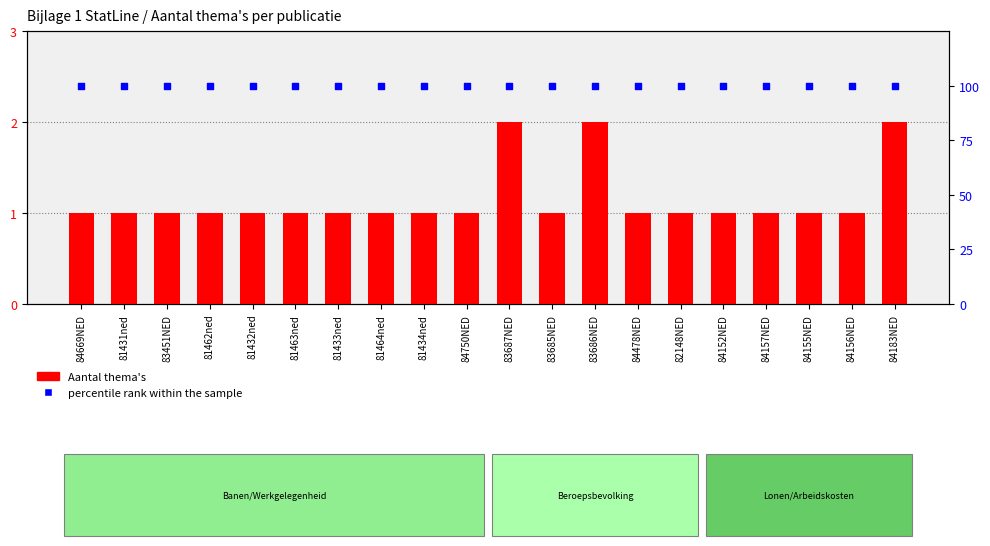

Which series reaches the maximum Y coordinate?

percentile rank within the sample